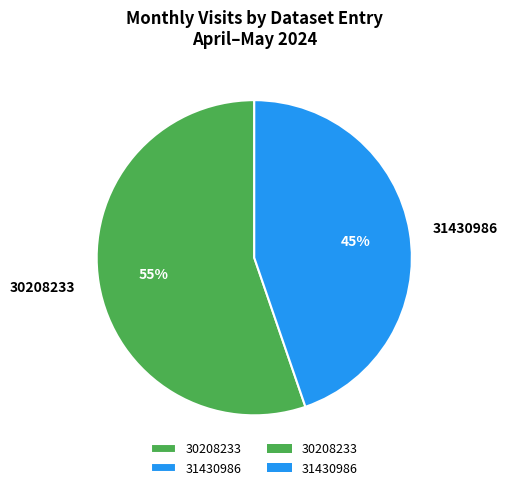

Count the number of slices in the pie.

2